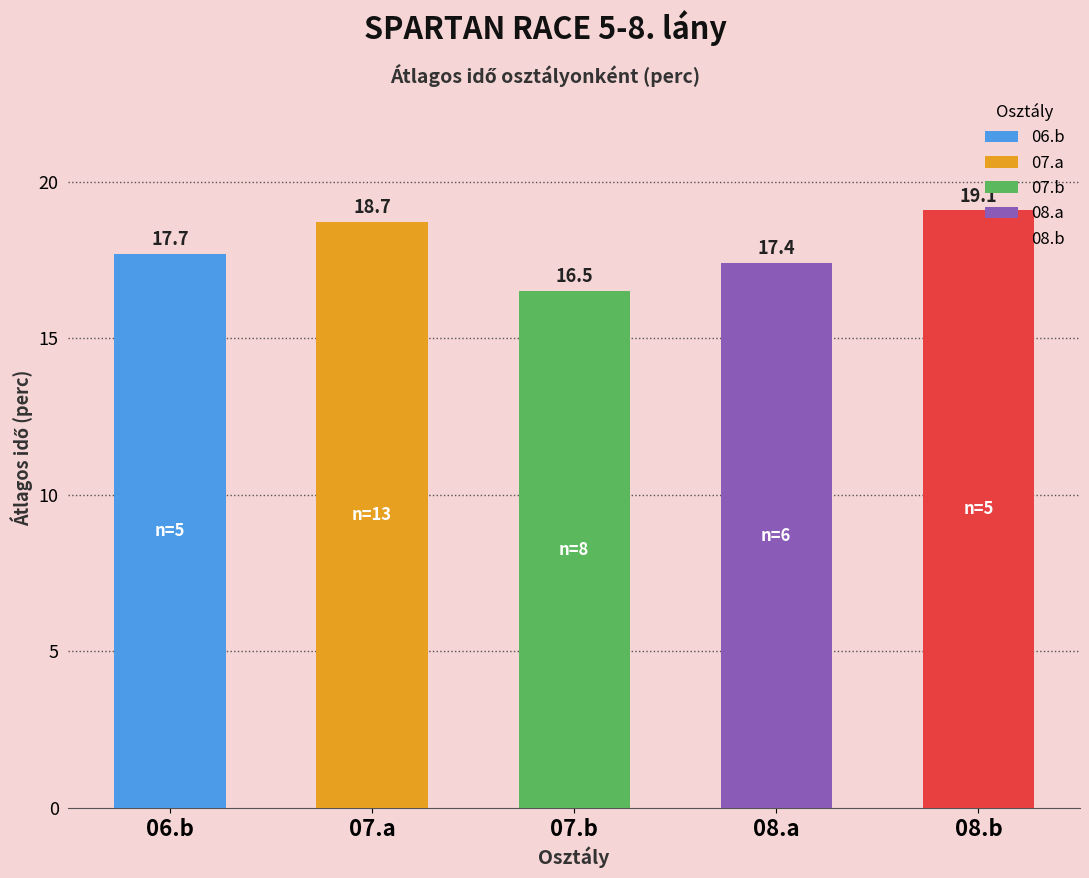

List the labels in order of value, smallest first.

07.b, 08.a, 06.b, 07.a, 08.b